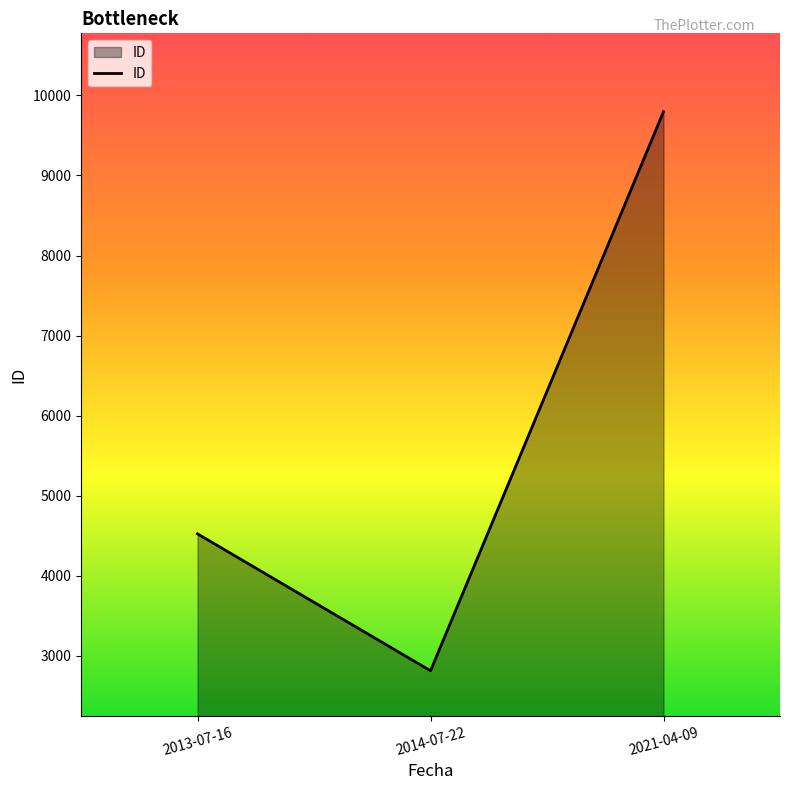

Count the number of categories in the chart.

3